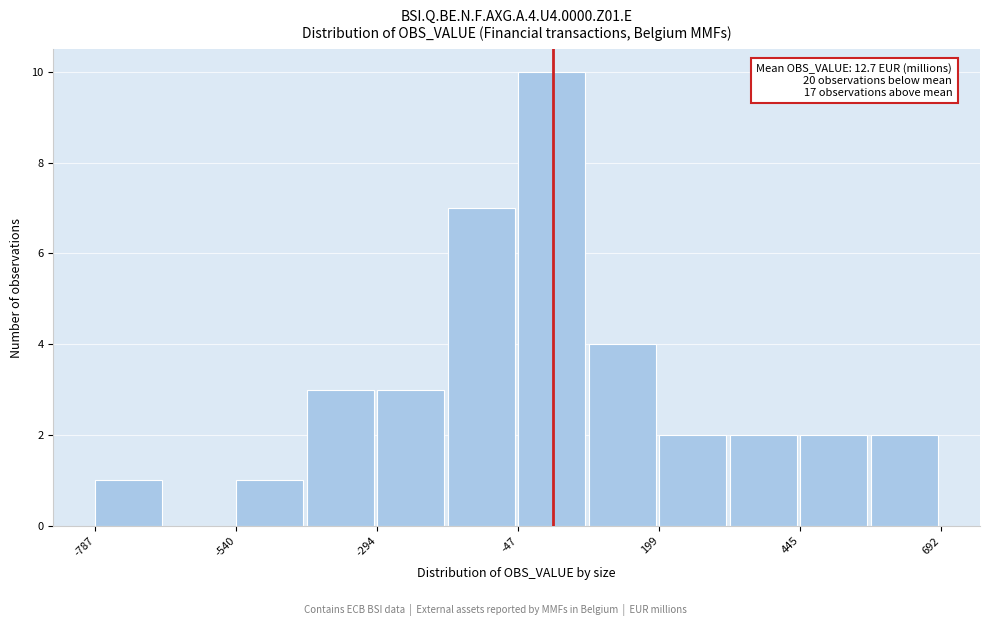

Read against the x-axis, roughly where is the centre of the tallest bar?

0